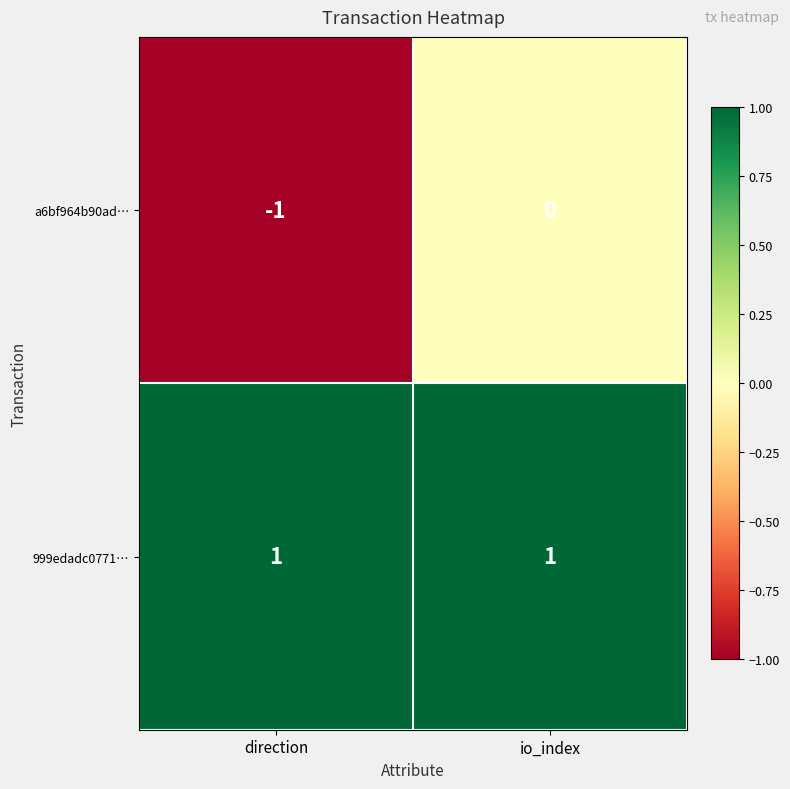

What is the difference between the highest and lowest values at io_index?

1